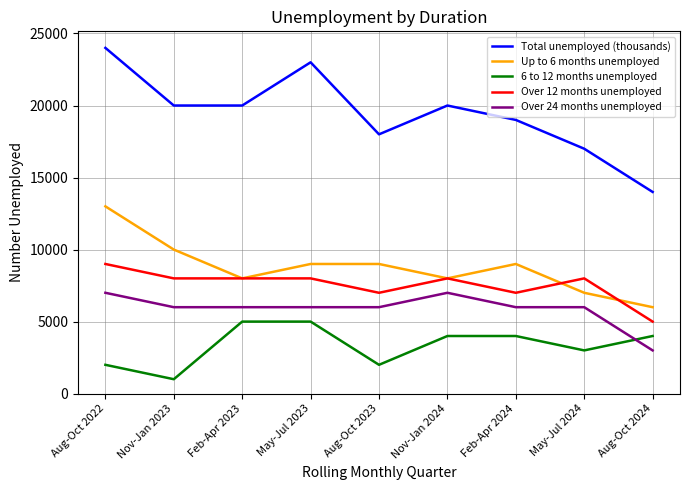

What is the smallest value displayed?

1000